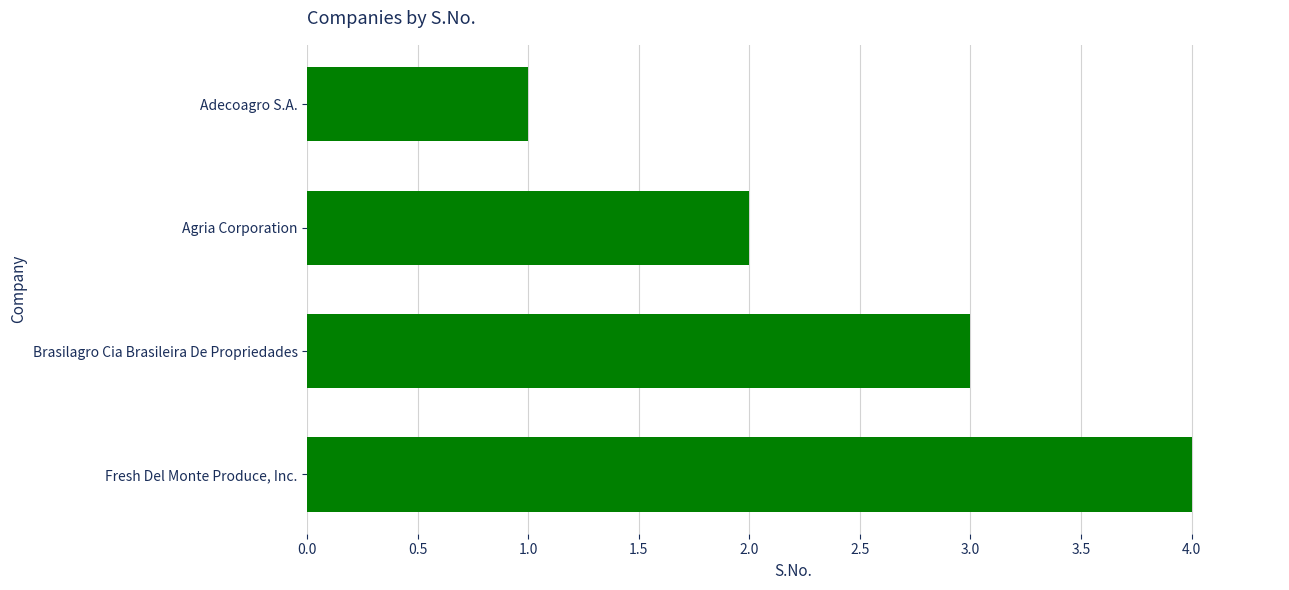

Rank the categories by value from highest to lowest.

Fresh Del Monte Produce, Inc., Brasilagro Cia Brasileira De Propriedades, Agria Corporation, Adecoagro S.A.